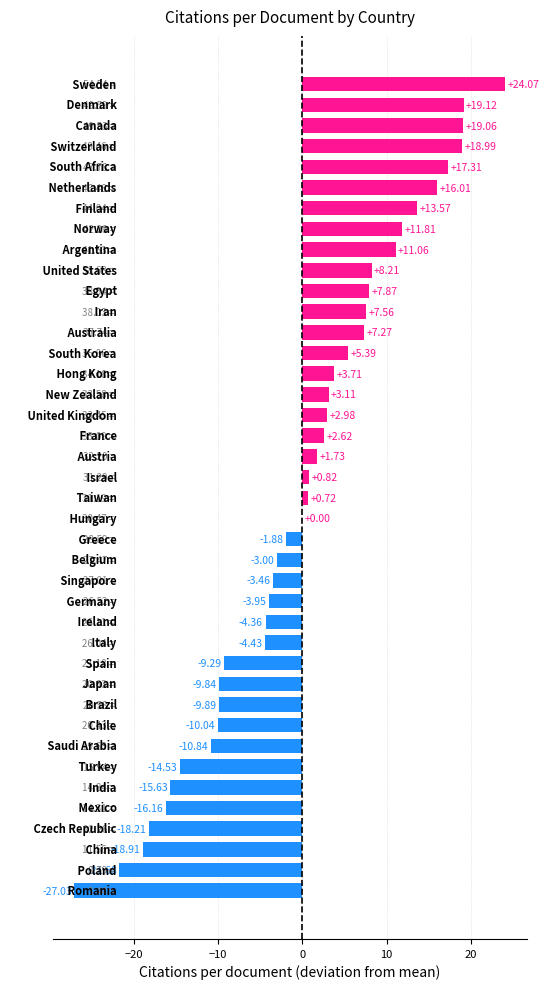

How many positive values are there?

22